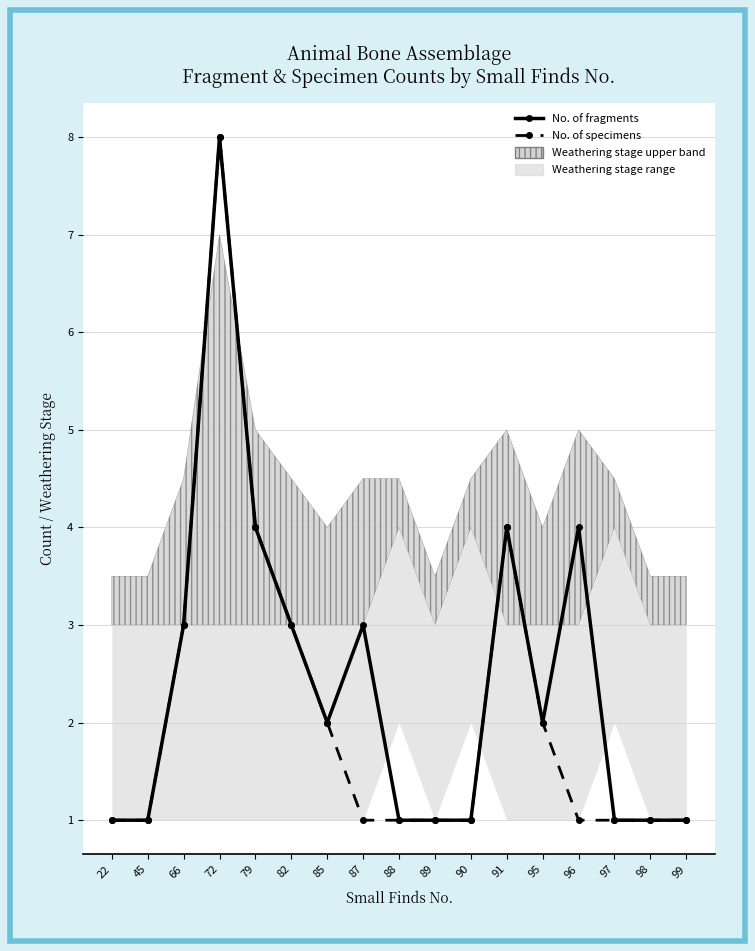

True or false: No. of fragments has more than 0 points higher than both neighbors.

True